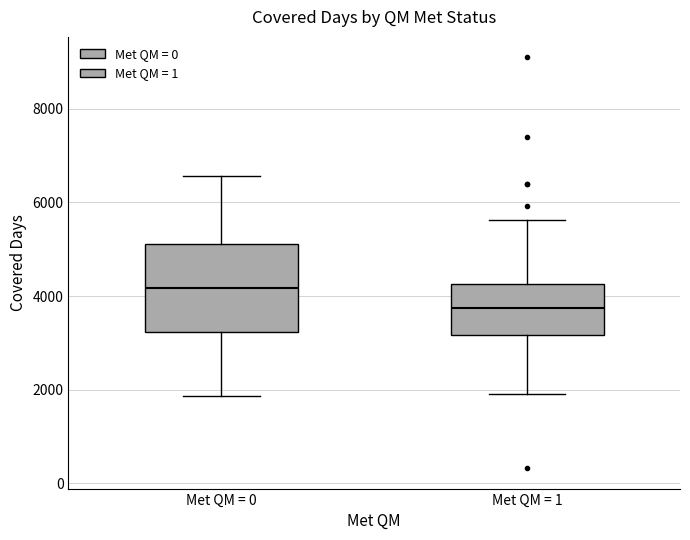

Which box's median line is the lowest?

Met QM = 1